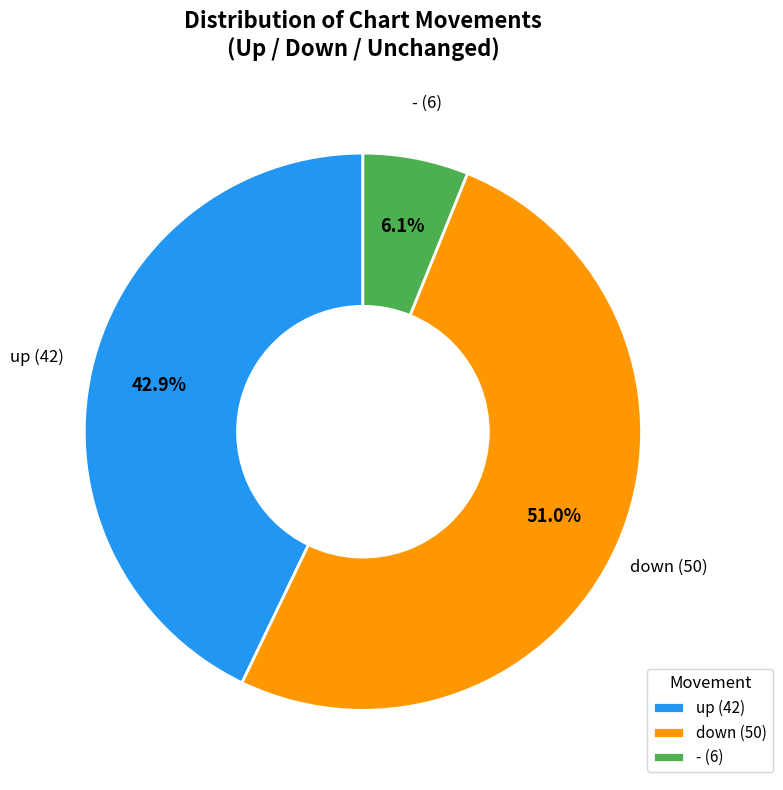

Count the number of slices in the pie.

3